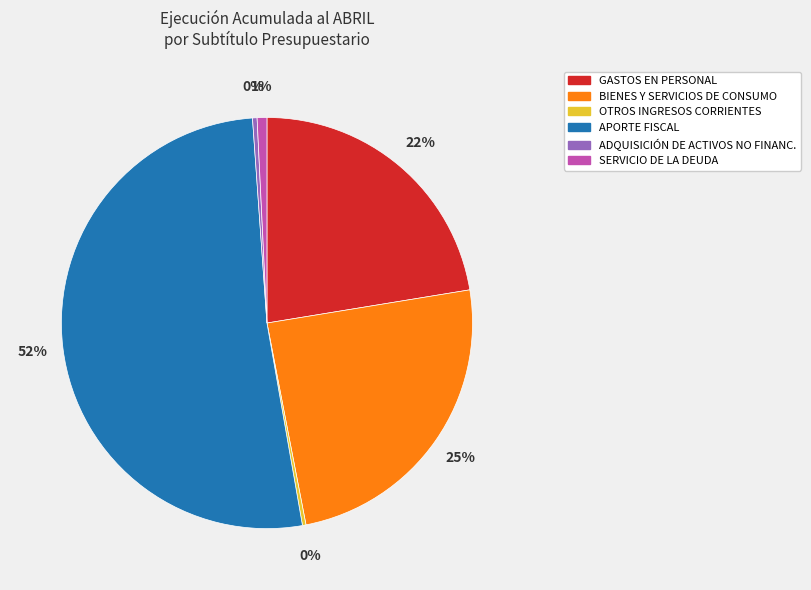

Which category has the biggest portion of the pie?

APORTE FISCAL